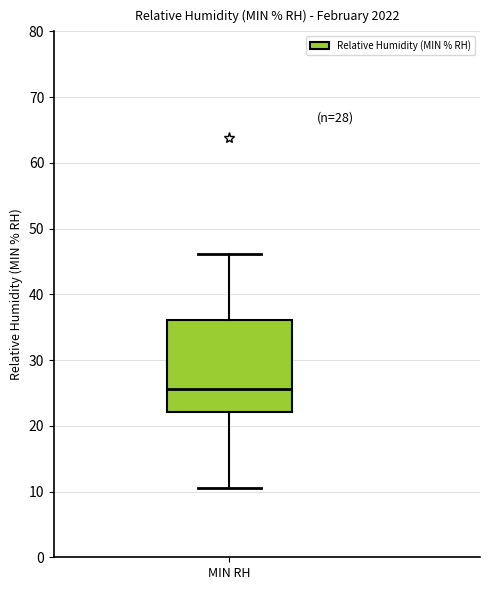

Where does the upper whisker of the box for MIN RH end on the y-axis? The values are not printed on the chart, so give them approximately, as read against the axis.

46